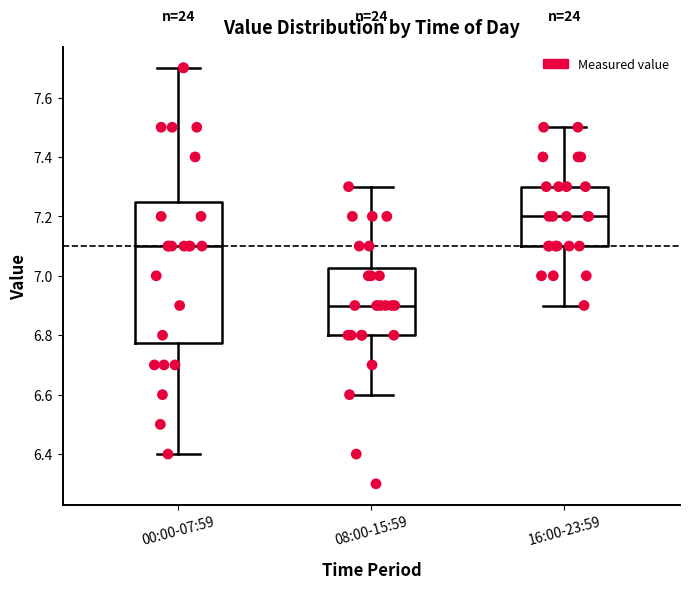

Where is the lower edge of the box for 08:00-15:59 on the y-axis? The values are not printed on the chart, so give them approximately, as read against the axis.

6.80